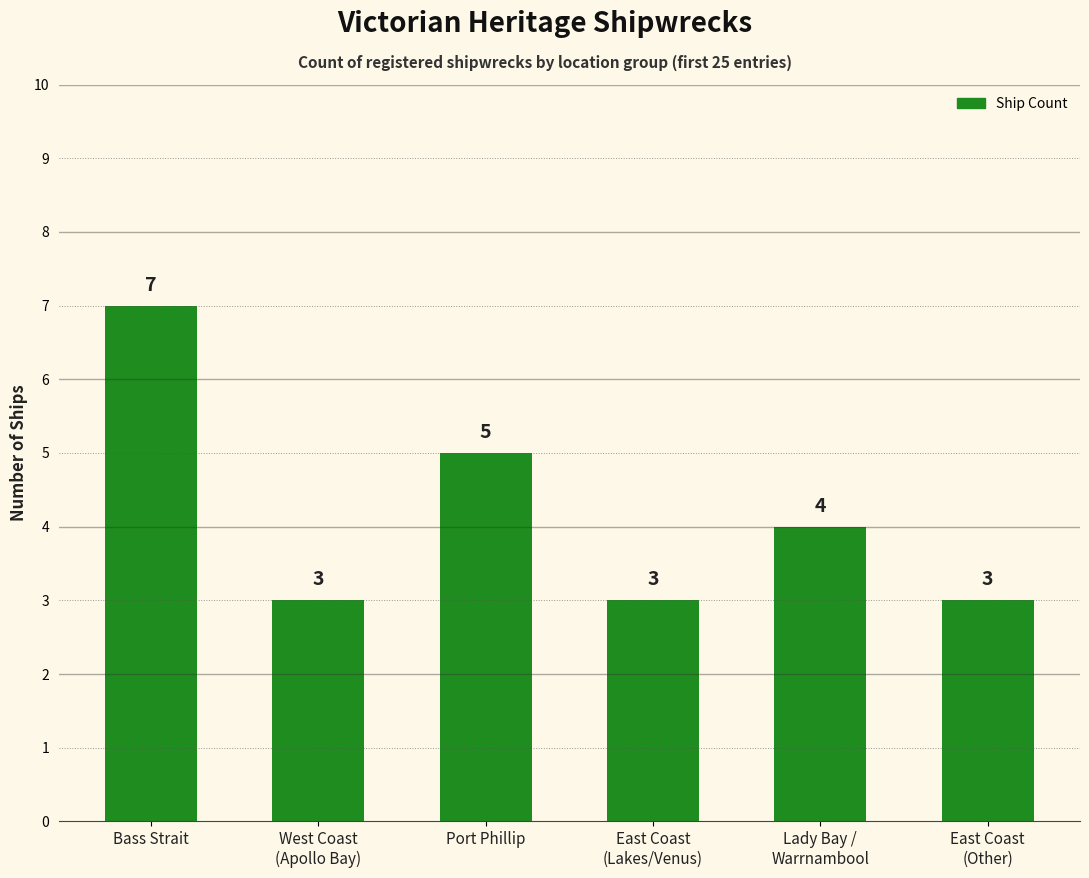

Reading left to right, what are all the values shown in this chart?

Bass Strait=7	West Coast
(Apollo Bay)=3	Port Phillip=5	East Coast
(Lakes/Venus)=3	Lady Bay /
Warrnambool=4	East Coast
(Other)=3